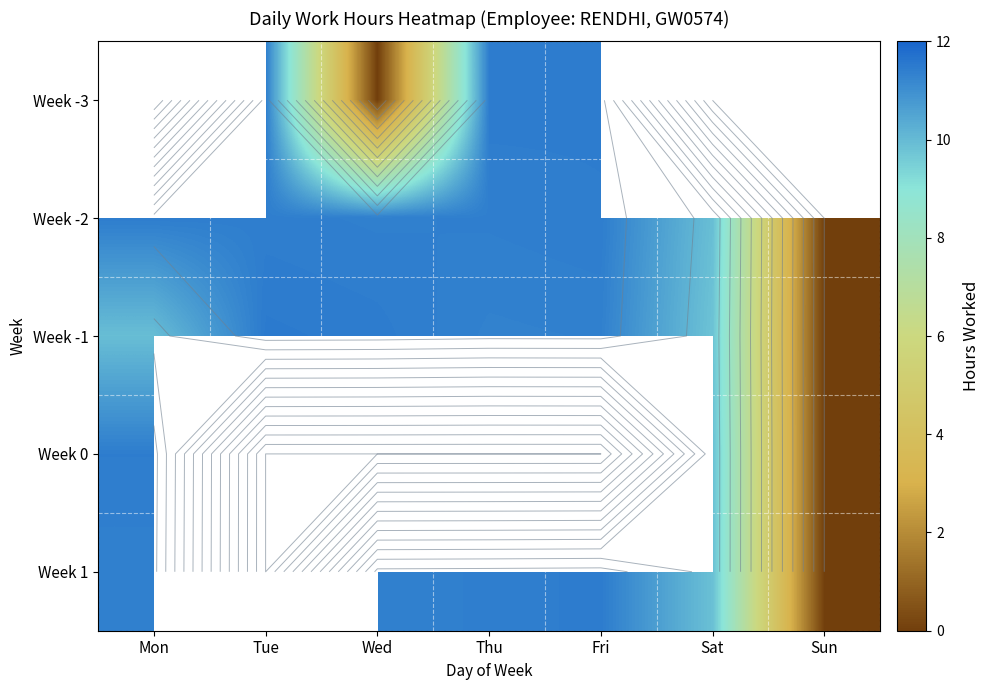

Rank the categories by Week -2 value from highest to lowest.

Mon, Fri, Tue, Thu, Wed, Sat, Sun